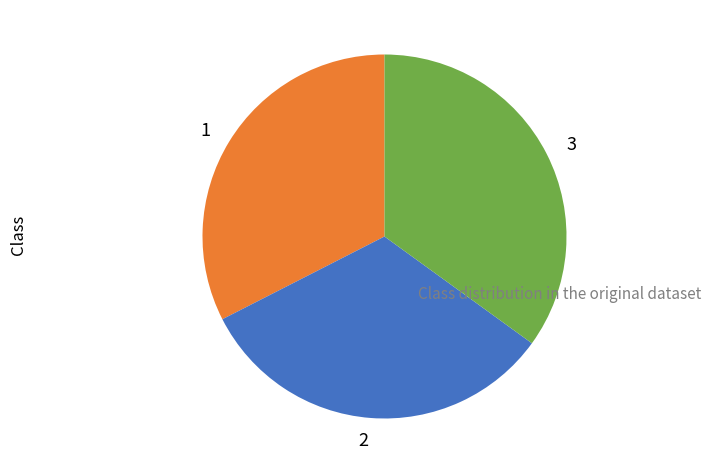

Does any single category account for the majority?

No